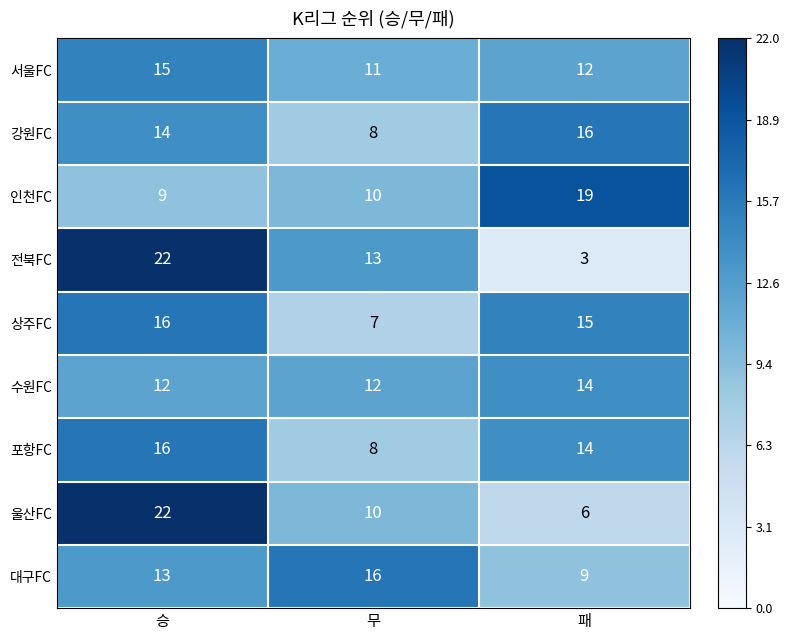

What is the smallest value displayed?

3